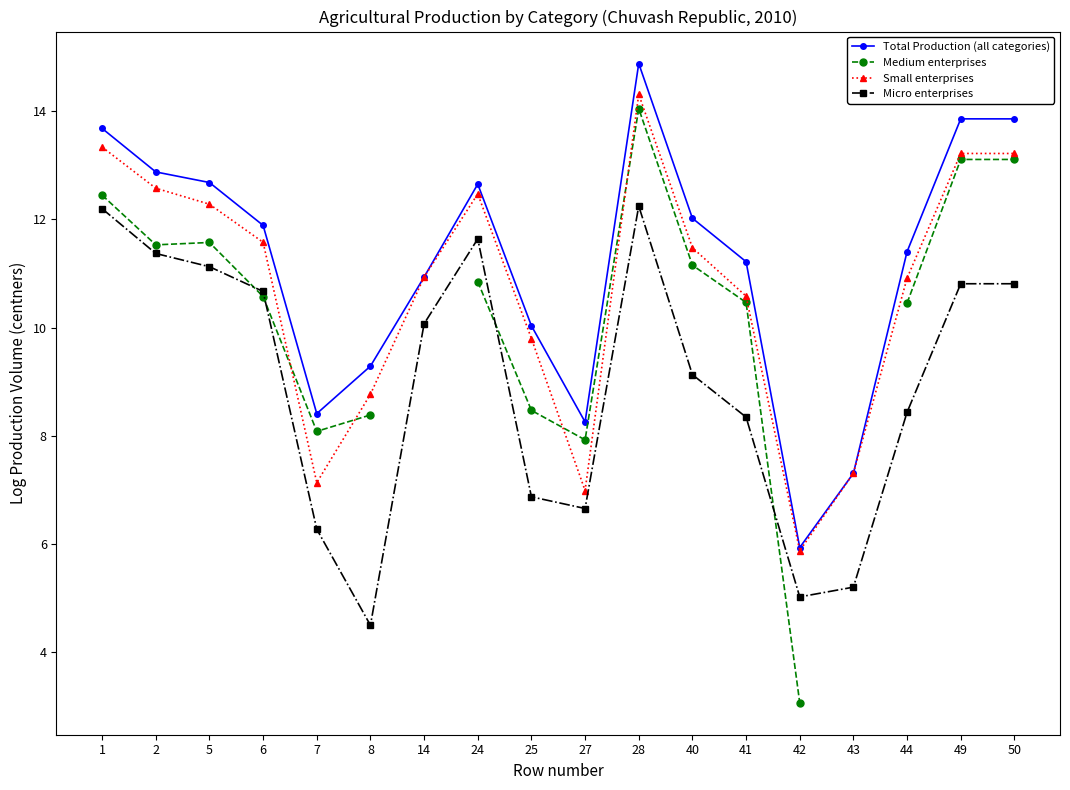

Which series changed the most between 28 and 41?

Micro enterprises